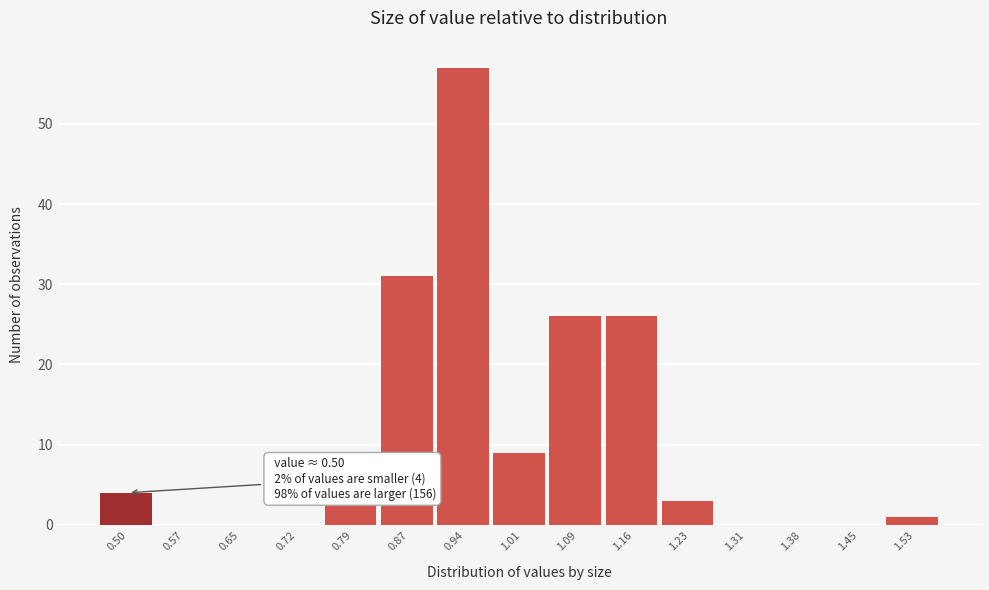

Reading left to right, what are all the values shown in this chart?

0.50=4	0.57=0	0.65=0	0.72=0	0.79=3	0.87=31	0.94=57	1.01=9	1.09=26	1.16=26	1.23=3	1.31=0	1.38=0	1.45=0	1.53=1